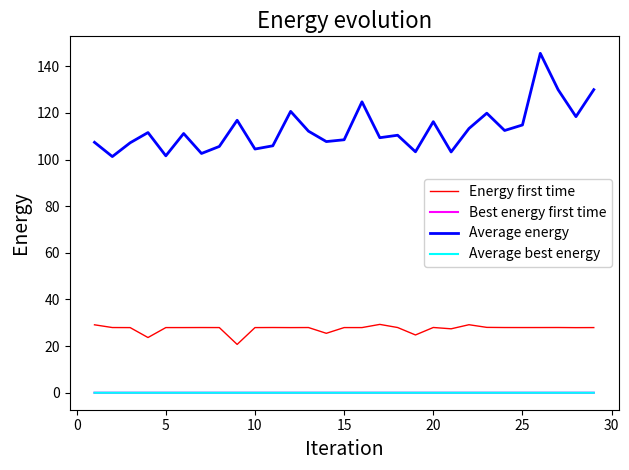

Which series has the widest spread of values?

Average energy